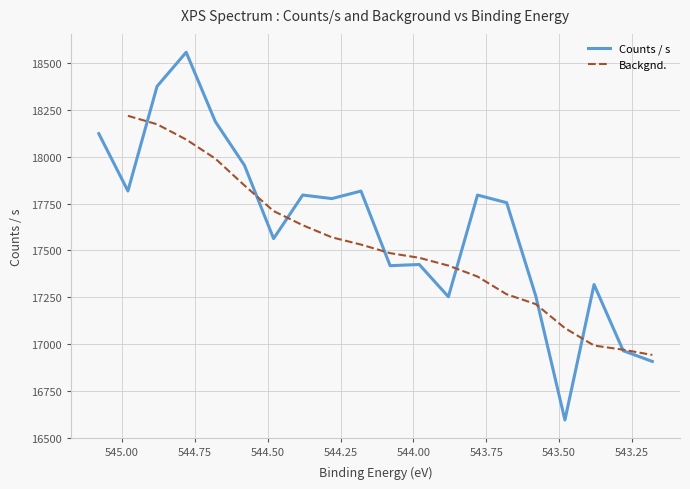

The value at 543.78 is 17795.4. True or false?

True